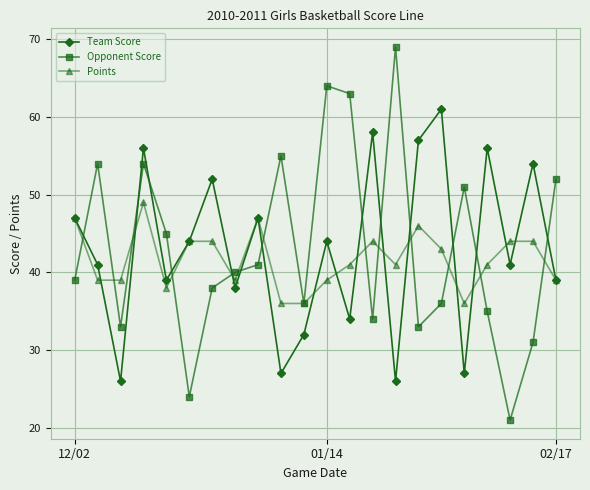

Which series has the widest spread of values?

Opponent Score